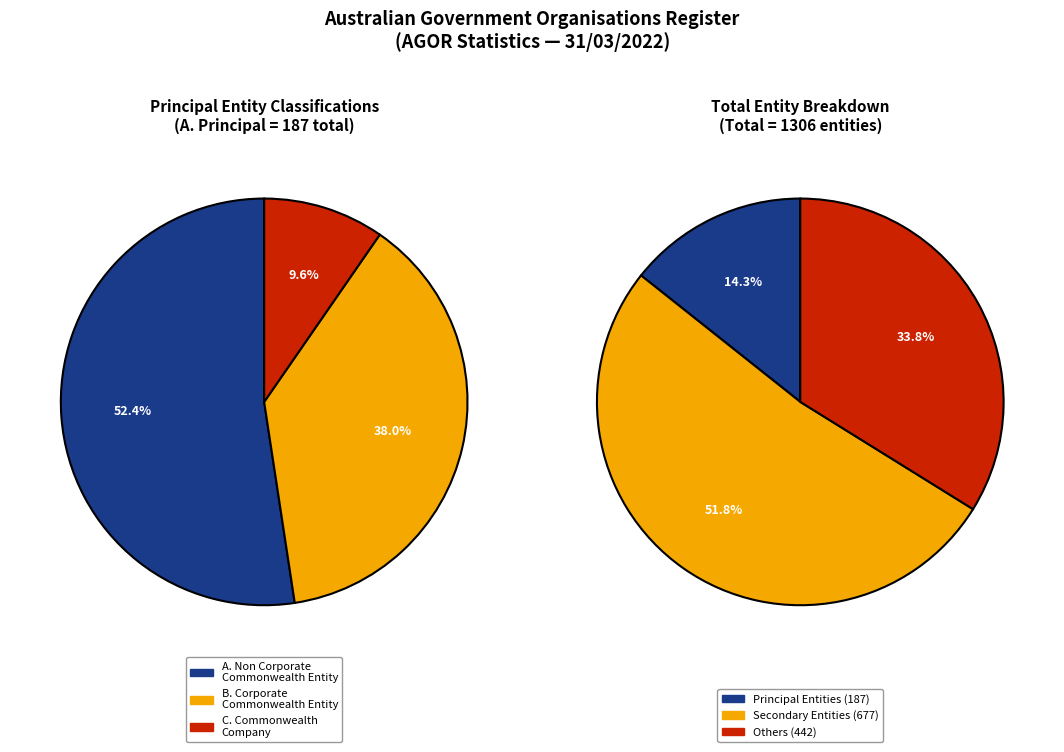

Does any single category account for the majority?

Yes